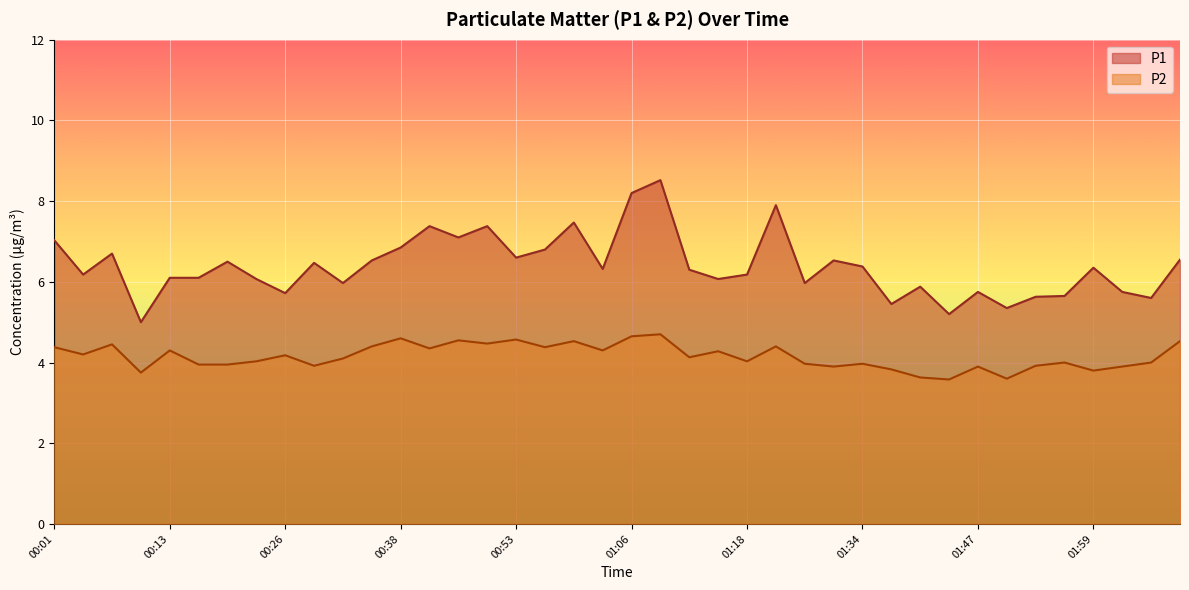

How many values in the P2 series exceed 4?

23